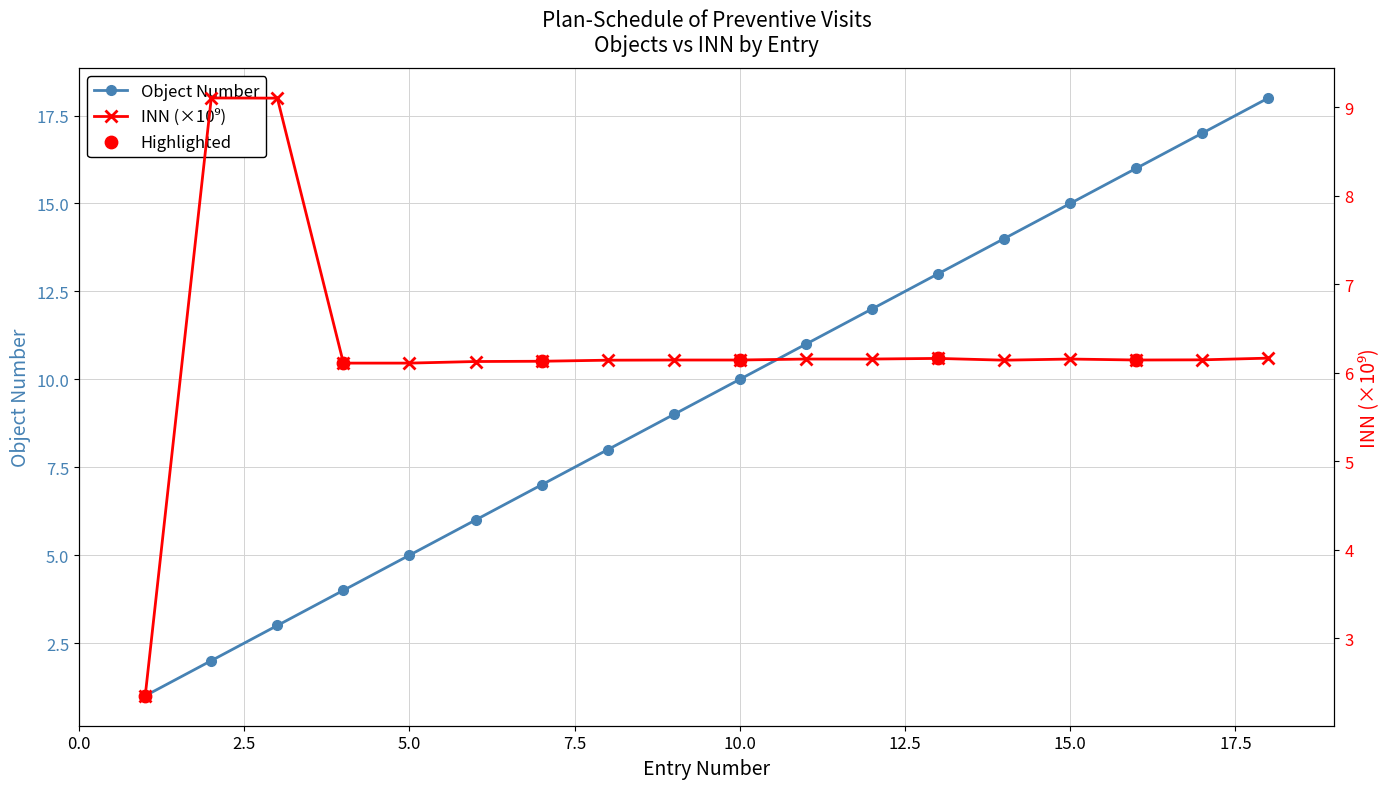

What is the change in value from 9 to 10?

+1